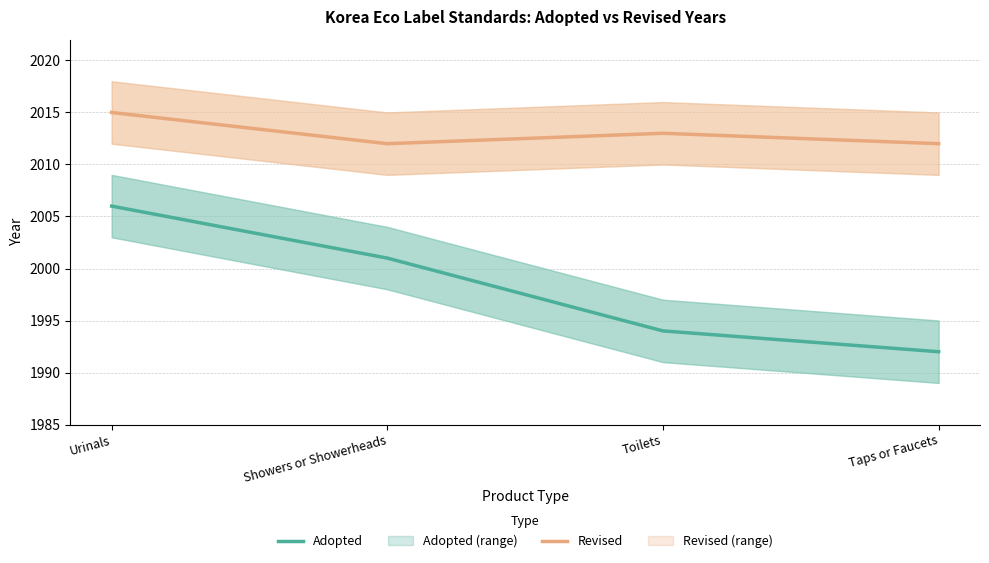

Where is Revised nearest to the value 2013?

Toilets